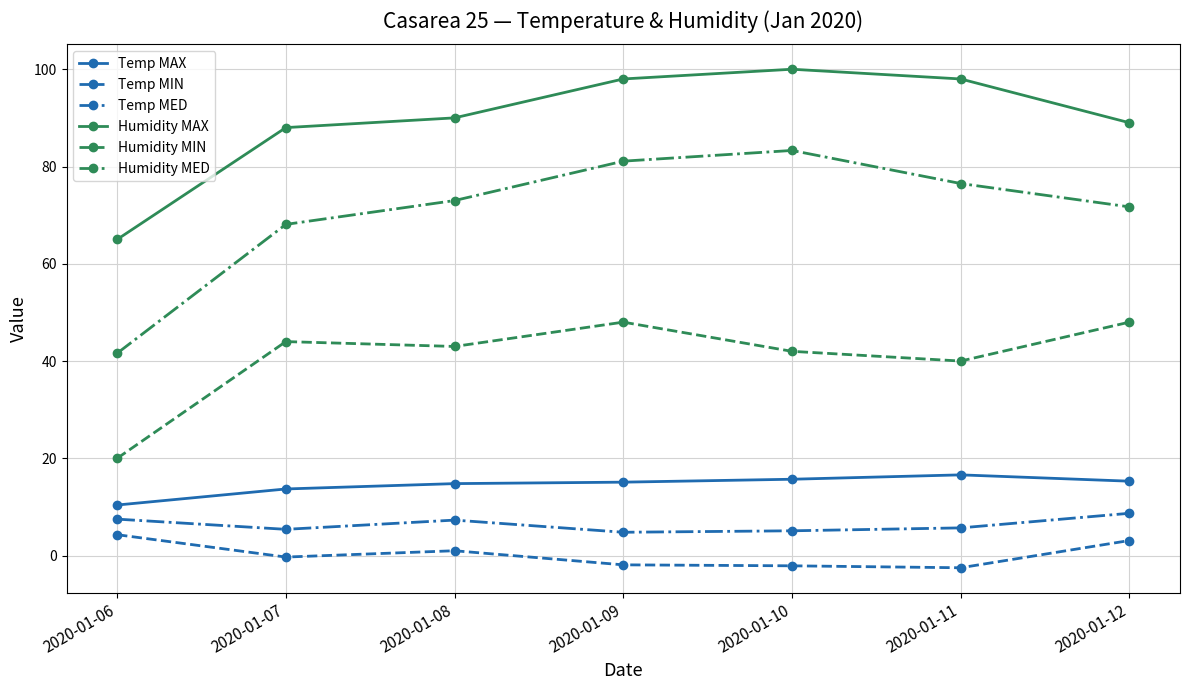

The Humidity MED series shows 118.8 at 2020-01-11. True or false?

False